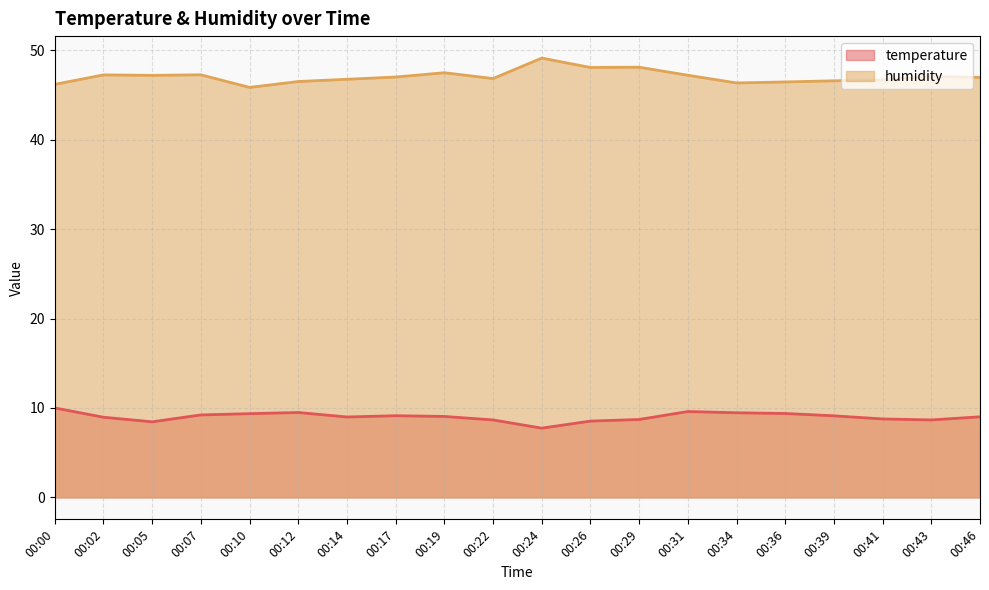

True or false: temperature and humidity cross at least once.

False